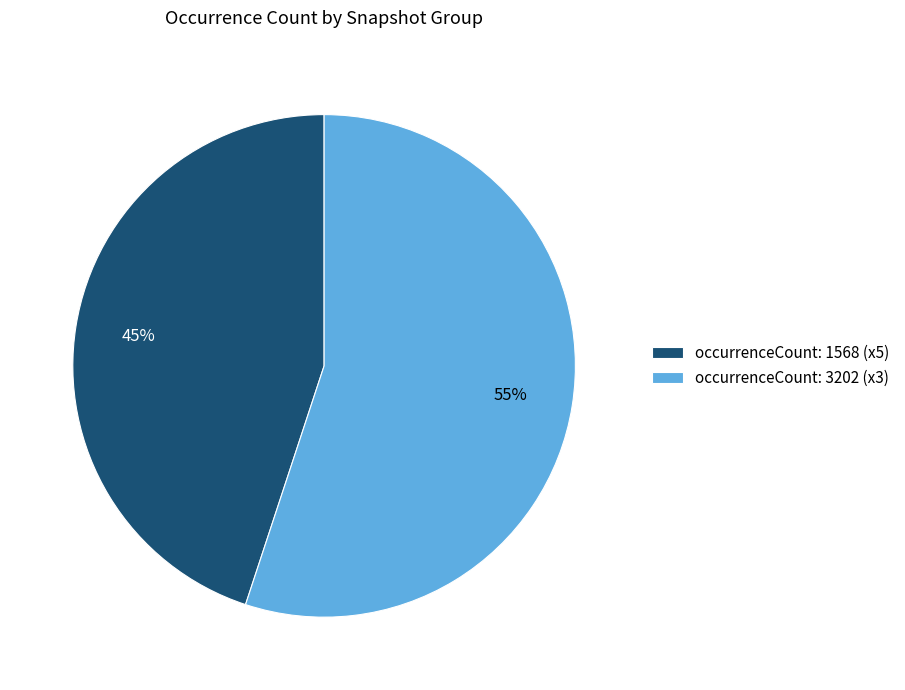

Combined, do occurrenceCount: 1568 (x5) and occurrenceCount: 3202 (x3) account for over 50%?

Yes